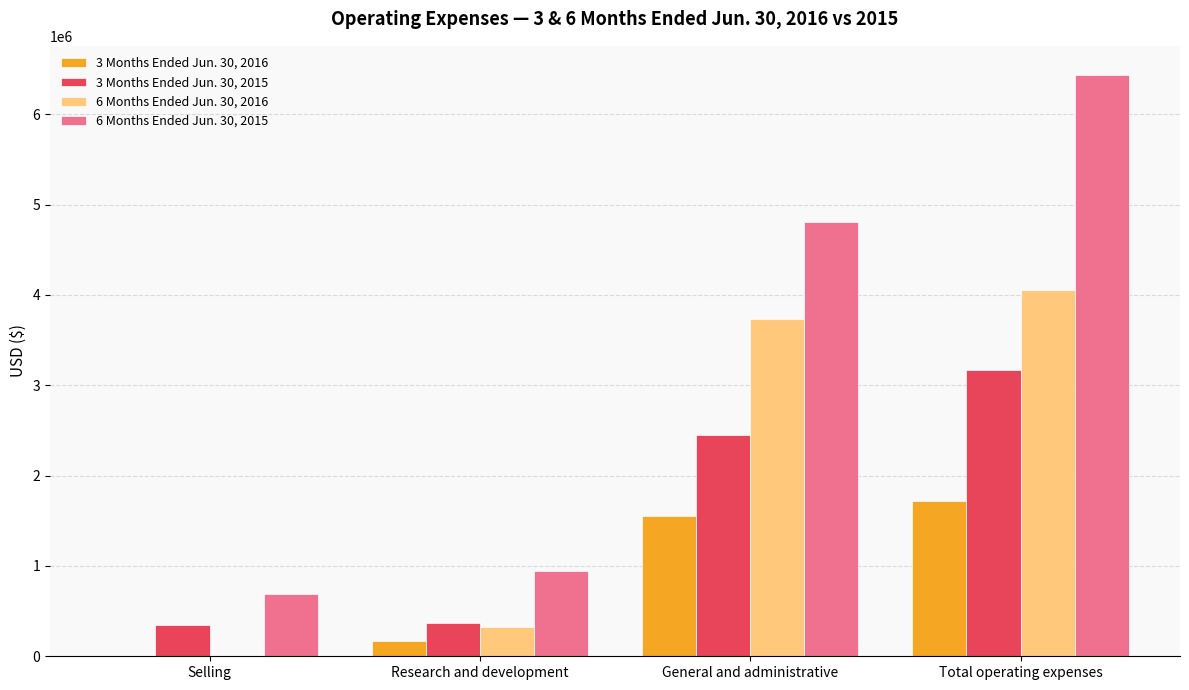

How many groups of bars are there?

4